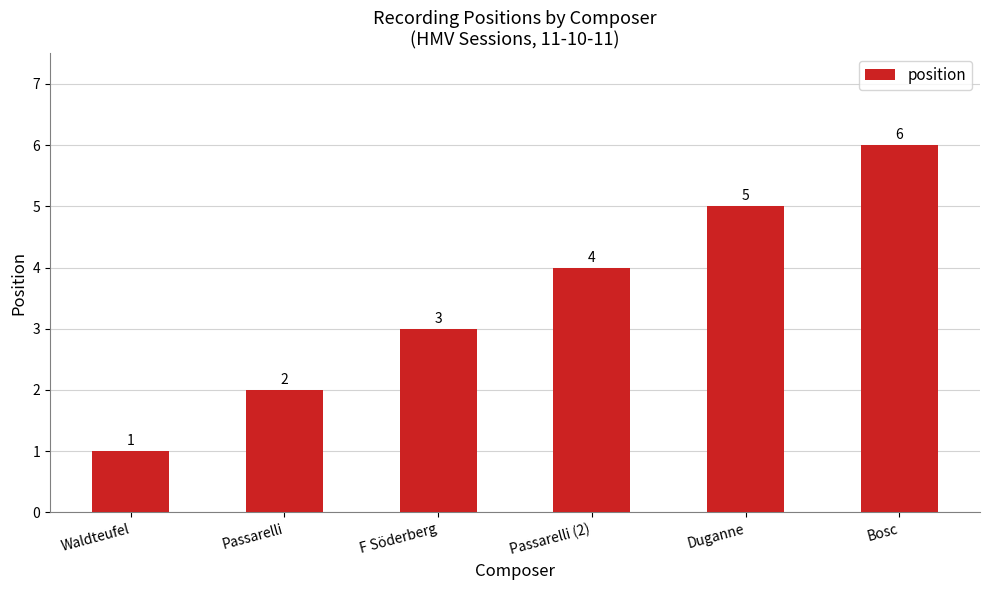

Rank the categories by value from highest to lowest.

Bosc, Duganne, Passarelli (2), F Söderberg, Passarelli, Waldteufel